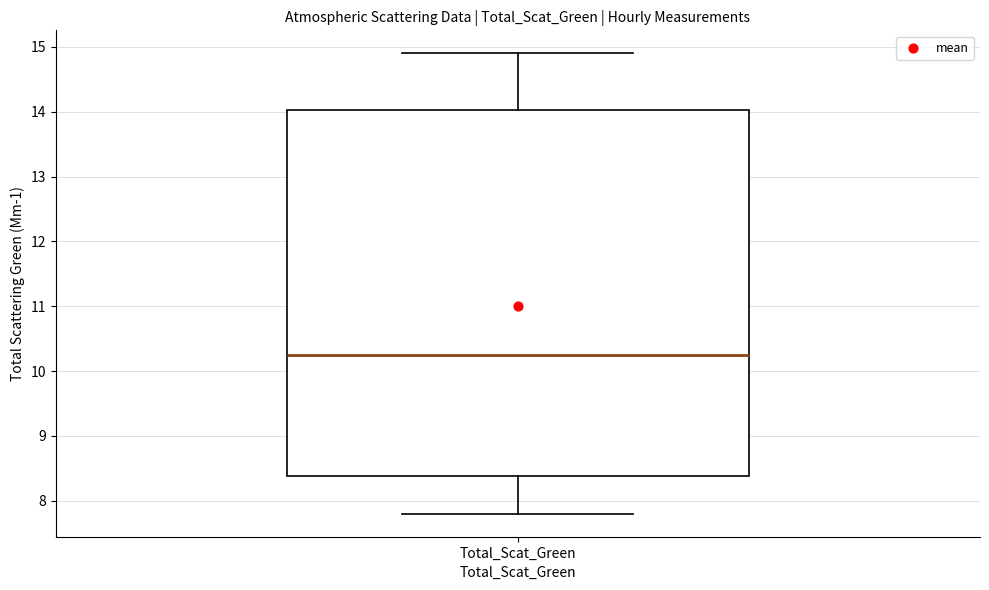

Where does the upper whisker of the box for Total_Scat_Green end on the y-axis? The values are not printed on the chart, so give them approximately, as read against the axis.

14.9